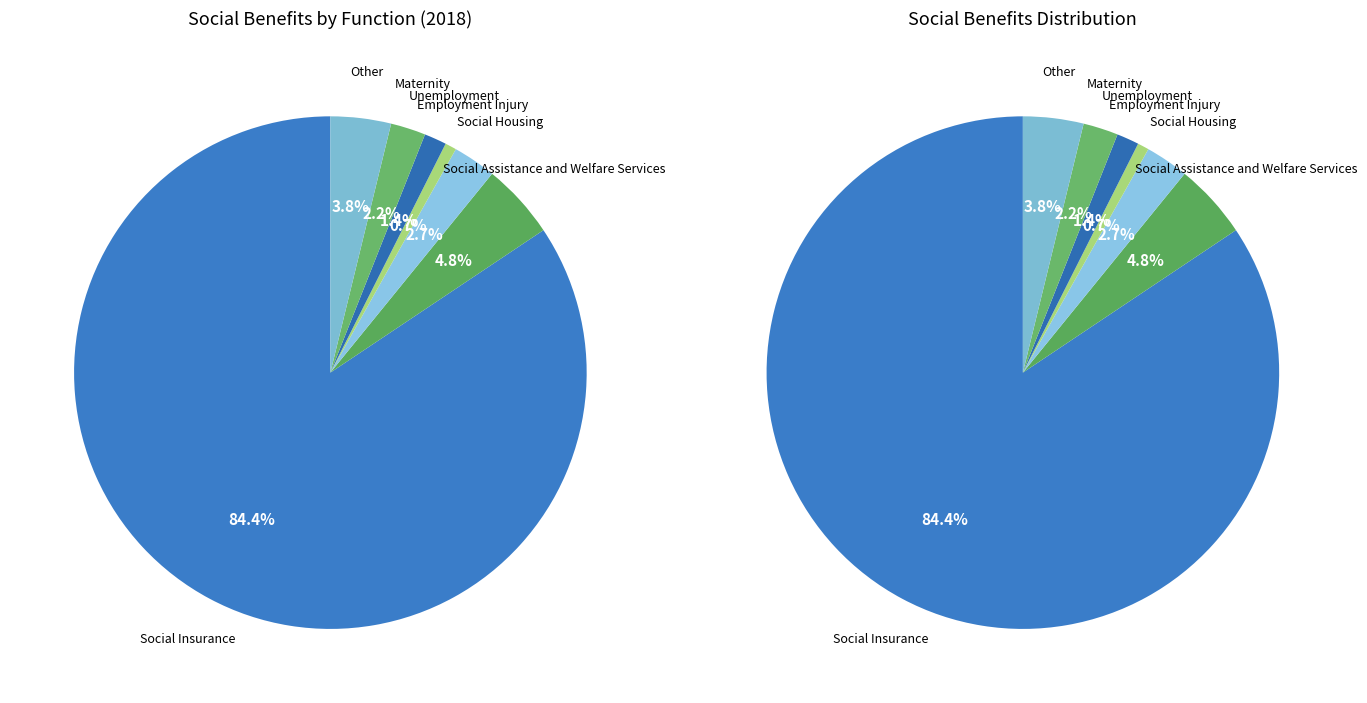

Is there any slice that represents more than half of the pie?

Yes